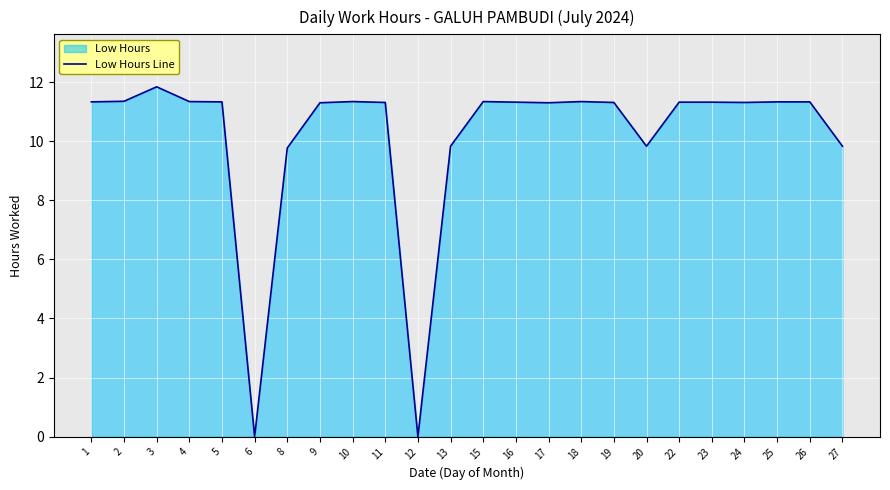

How many data points does each series have?

24